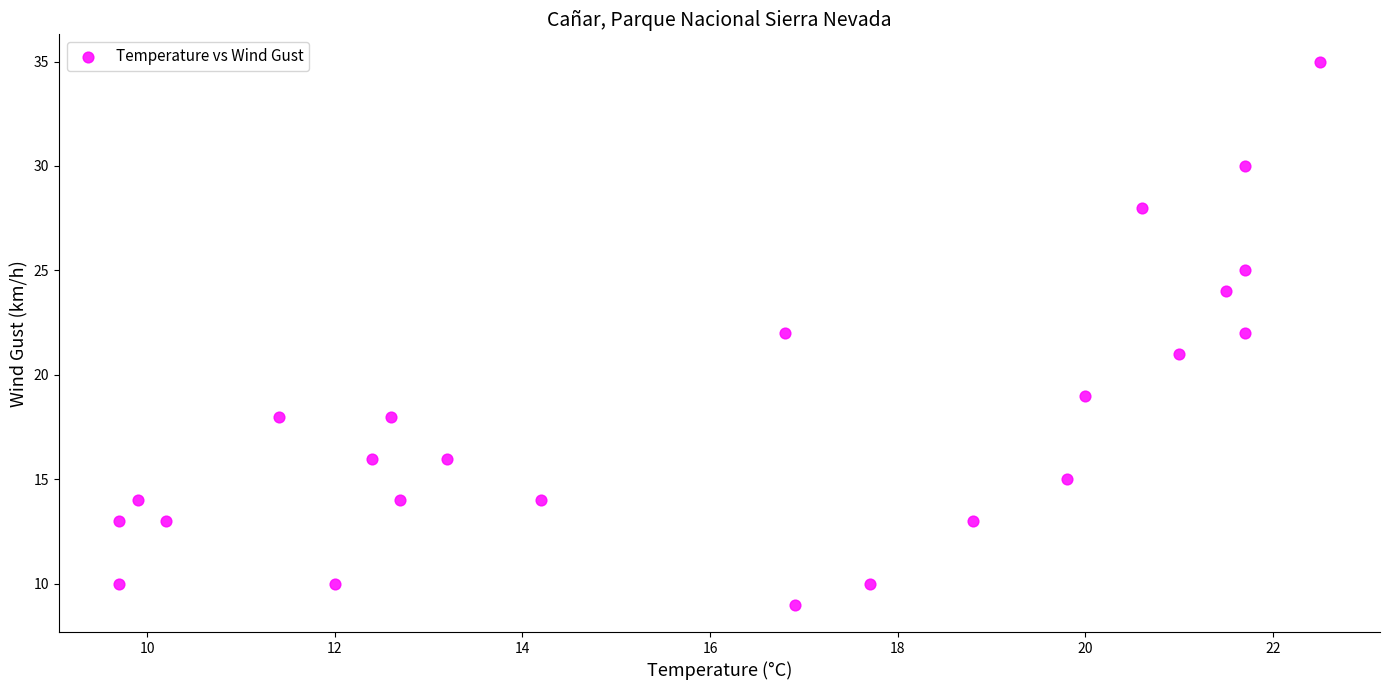

What is the range of Y values (max minus min)?

26